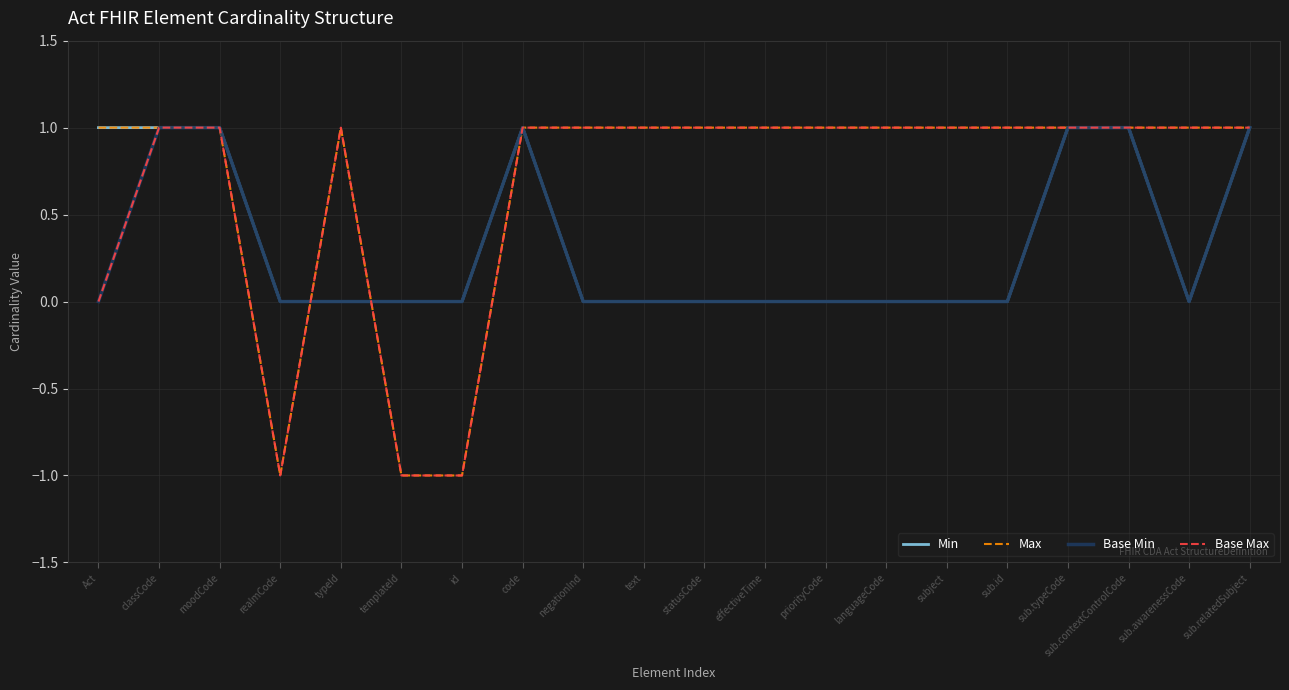

What is the total value across all series at sub.relatedSubject?

4